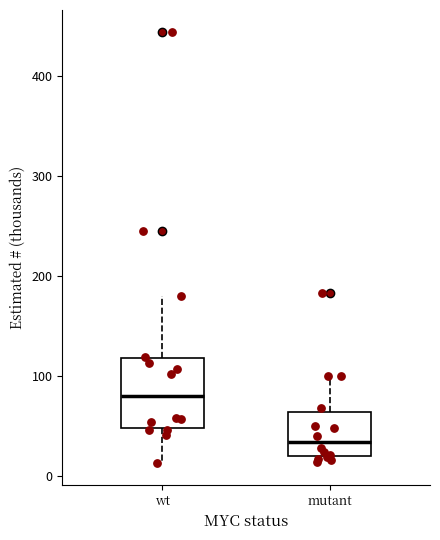

Which box is the tallest, from its lower edge to its upper edge?

wt